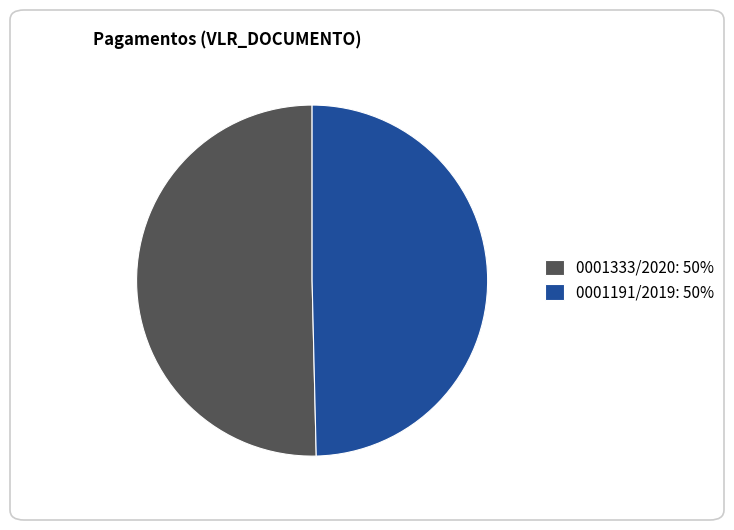

Does 0001333/2020: 50% represent more than half of the total?

Yes